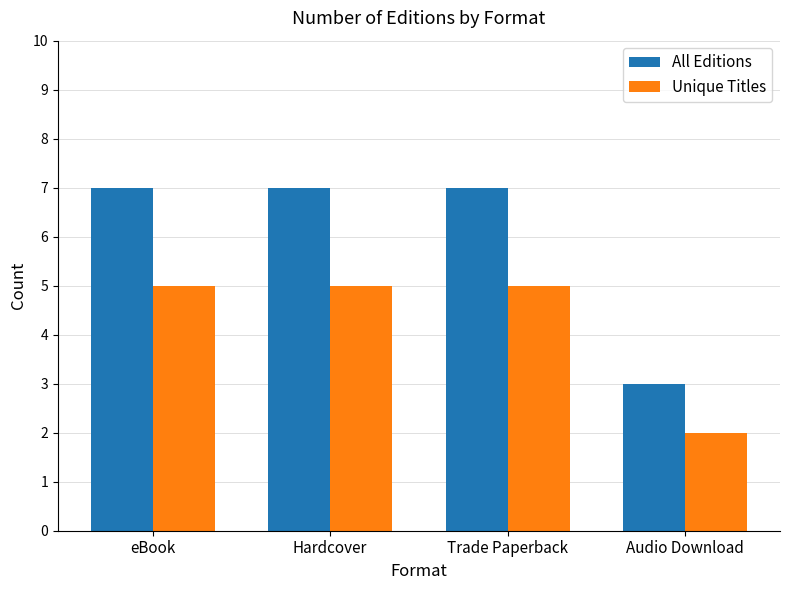

What is the difference between the second highest and minimum values in the All Editions series?

4